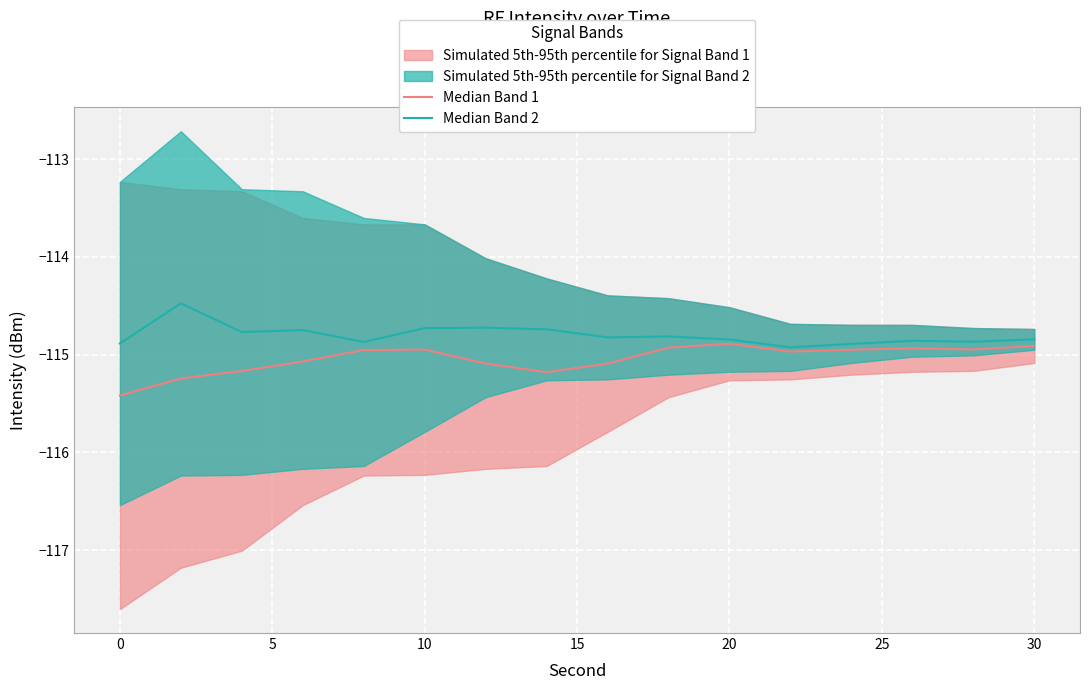

What is the spread (max minus min) of values at 10?

0.2